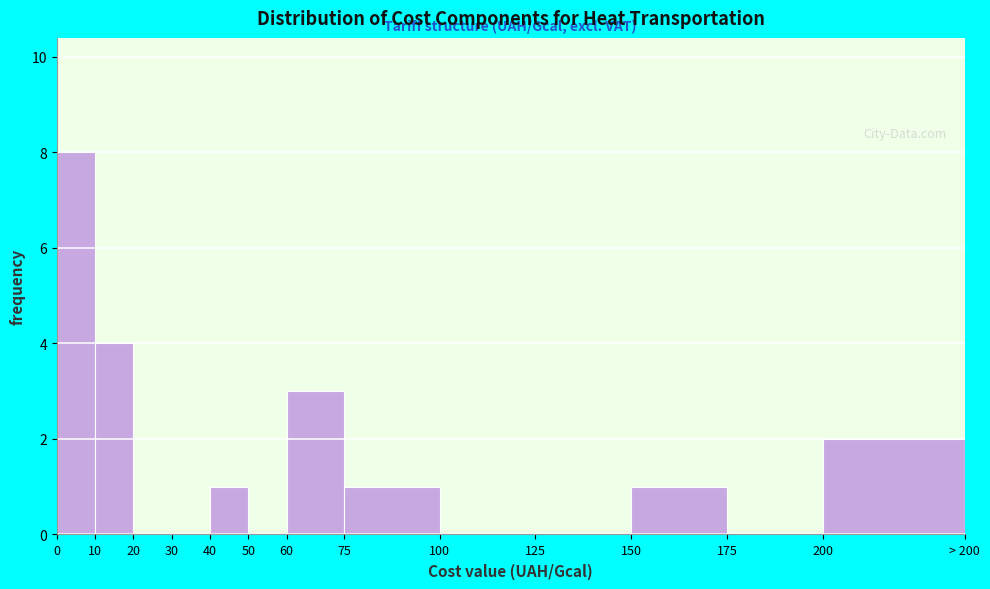

Reading left to right, what are all the values shown in this chart?

0=8	10=4	20=0	30=0	40=1	50=0	60=3	75=1	100=0	125=0	150=1	175=0	200=2